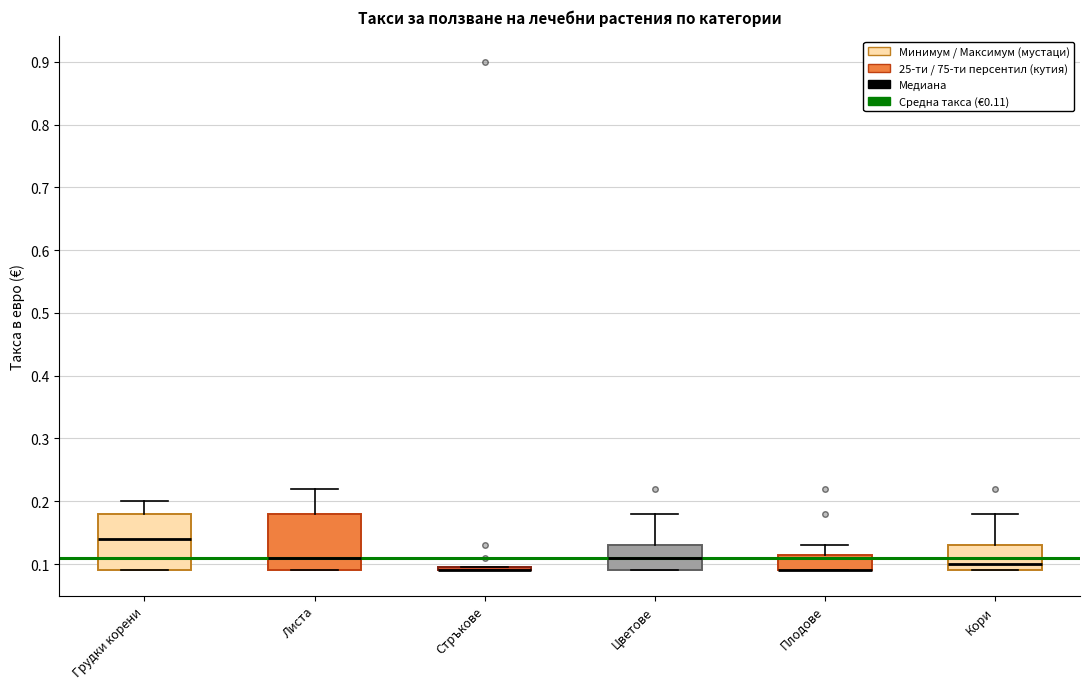

Where is the upper edge of the box for Плодове on the y-axis? The values are not printed on the chart, so give them approximately, as read against the axis.

0.12